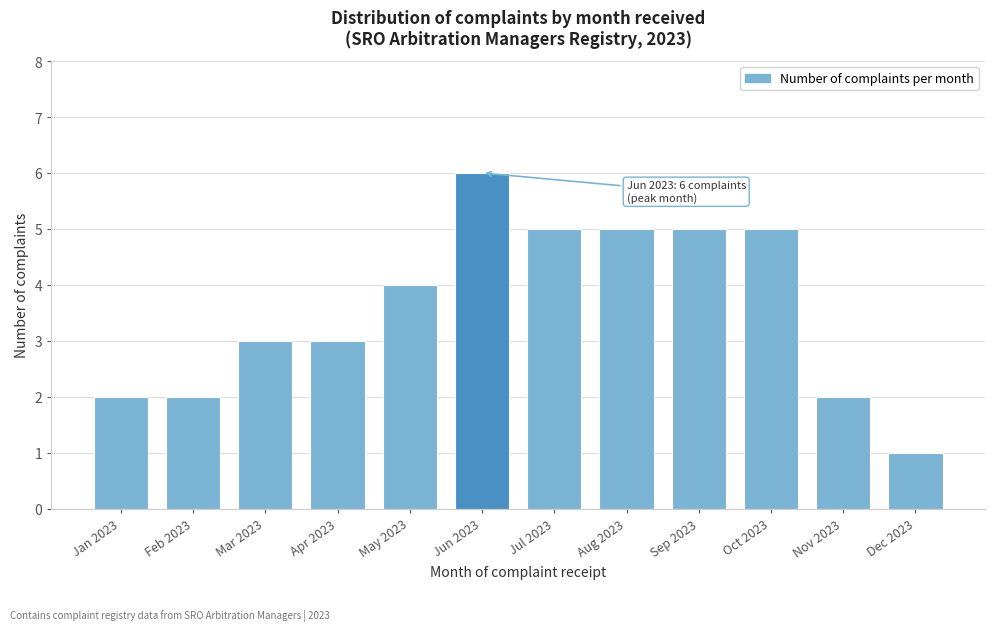

Reading left to right, list all the values displayed in this chart.

Jan 2023=2	Feb 2023=2	Mar 2023=3	Apr 2023=3	May 2023=4	Jun 2023=6	Jul 2023=5	Aug 2023=5	Sep 2023=5	Oct 2023=5	Nov 2023=2	Dec 2023=1